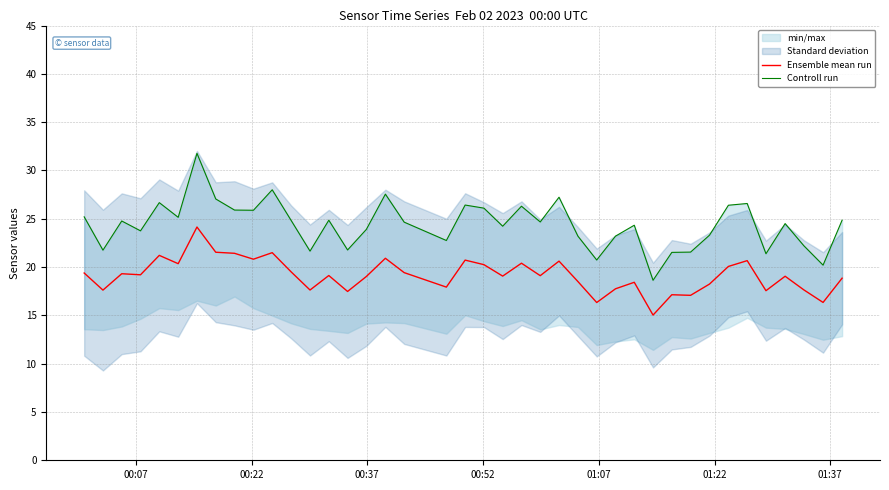

What is the lowest value of the Ensemble mean run series?

15.0